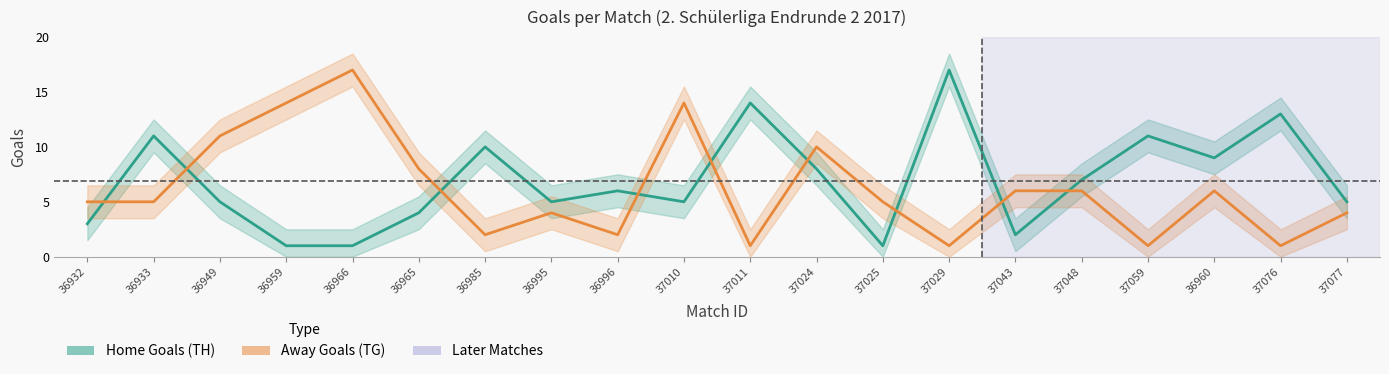

At 37076, list the series in order from largest to smallest.

Home Goals (TH), Away Goals (TG)